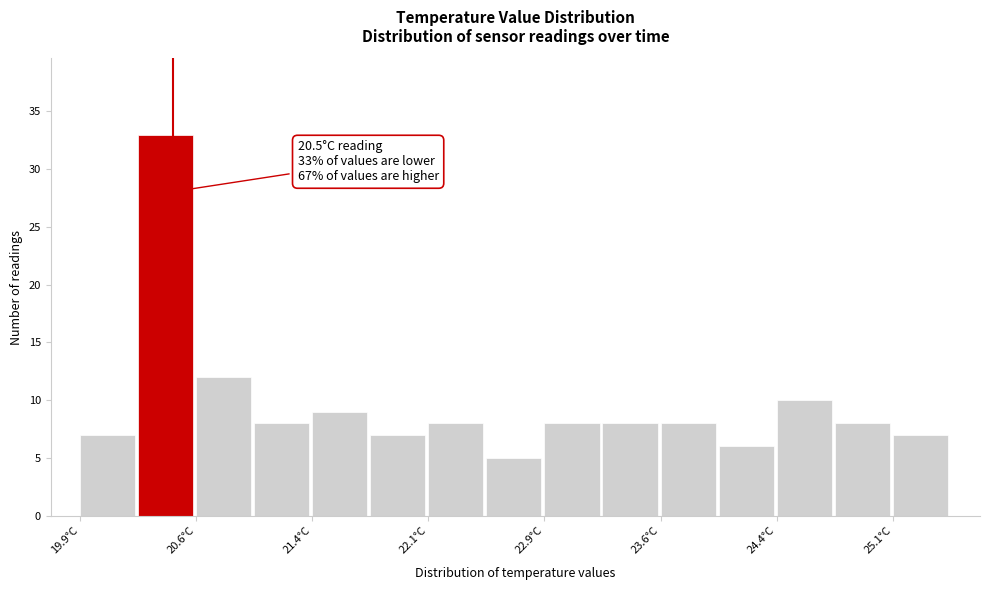

Read against the x-axis, roughly where is the centre of the tallest bar?

20.5